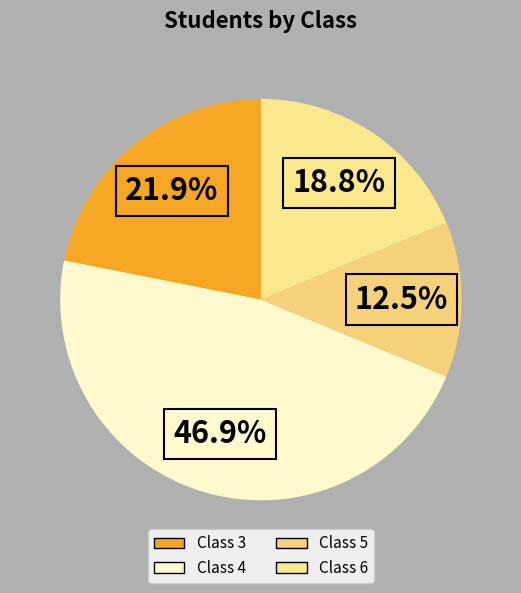

Count the number of slices in the pie.

4